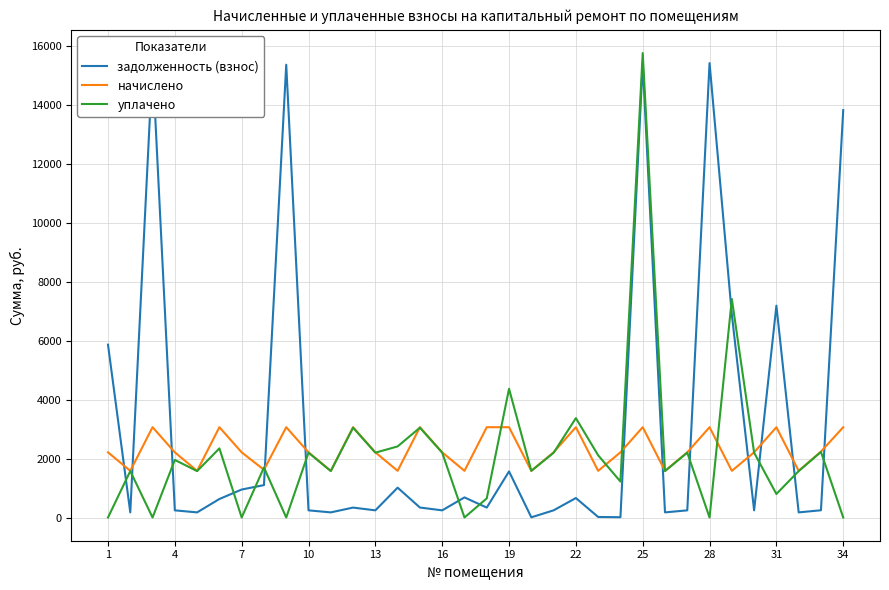

Reading left to right, list all the values displayed in this chart.

задолженность (взнос): 5859.5	173.6	15408.0	242.5	173.6	627.3	948.7	1097.9	15352.7	242.5	173.6	336.0	242.5	1011.7	338.1	242.5	681.1	336.0	1563.1	6.3	243.0	660.0	17.6	9.3	15408.0	173.6	242.5	15408.0	6882.5	242.5	7181.4	173.6	245.3	13813.8
начислено: 2209.6	1581.9	3061.8	2209.6	1581.9	3061.8	2209.6	1617.7	3061.8	2209.6	1581.9	3061.8	2209.6	1581.9	3061.8	2209.6	1581.9	3061.8	3061.8	1581.9	2209.6	3061.8	1581.9	2209.6	3061.8	1581.9	2209.6	3061.8	1581.9	2209.6	3061.8	1581.9	2235.2	3061.8
уплачено: 0.0	1573.6	0.0	1952.4	1573.6	2342.9	0.0	1696.2	0.0	2197.9	1573.6	3045.6	2197.9	2410.6	3045.6	2197.9	0.0	648.0	4363.3	1581.9	2194.4	3369.6	2109.2	1218.8	15748.2	1573.6	2197.9	0.0	7409.8	2197.9	797.2	1573.6	2223.3	0.0